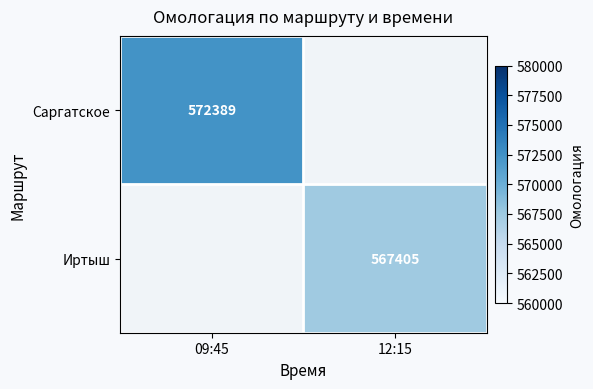

The Саргатское series shows 572389 at 09:45. True or false?

True